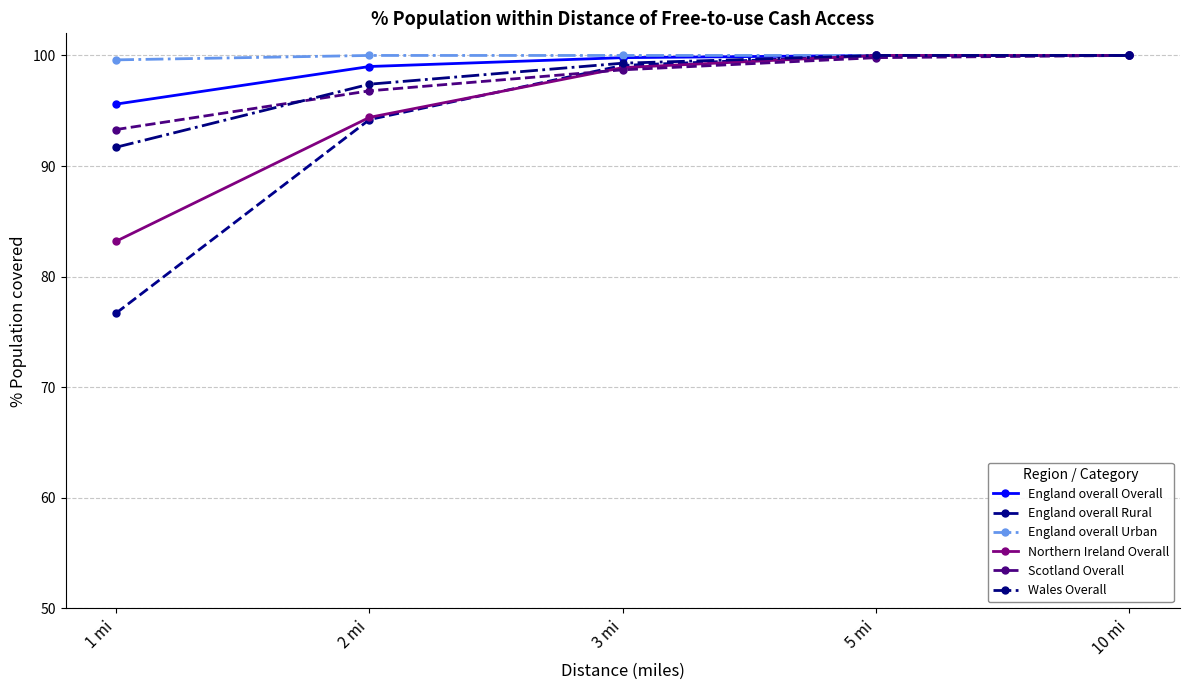

What value does the Northern Ireland Overall series have at 2 mi?

94.4